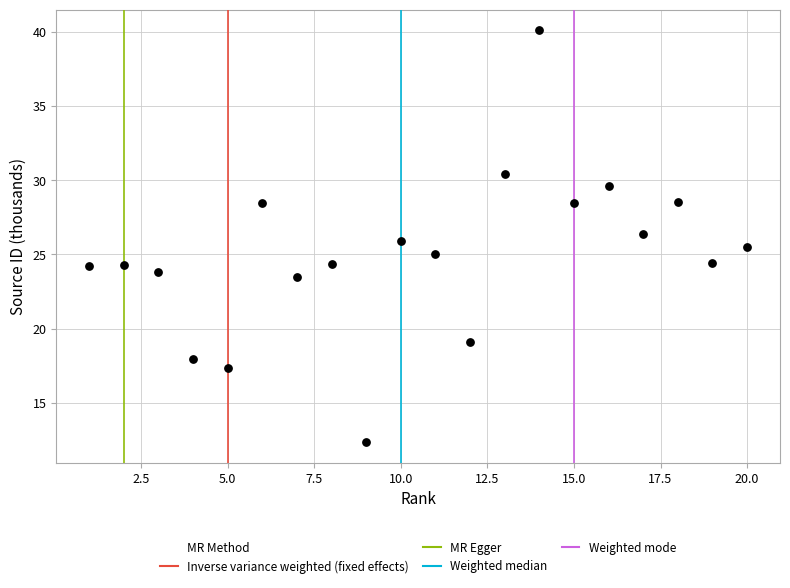

What is the range of X values (max minus min)?

19.0